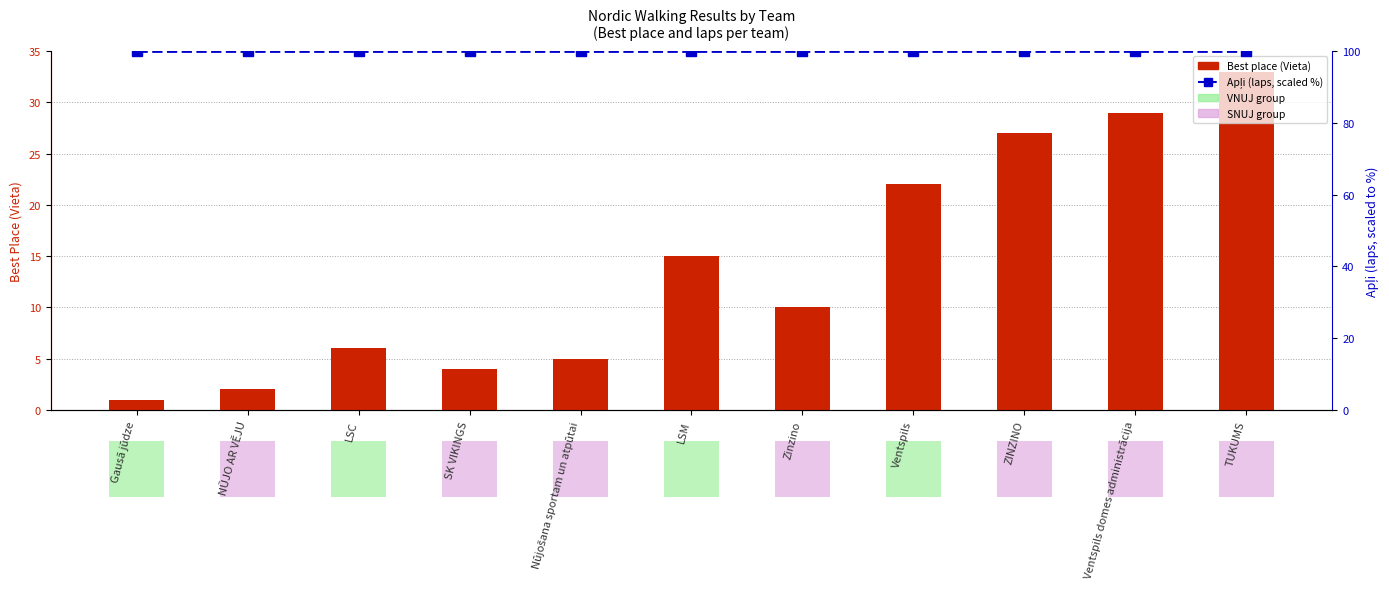

List the series in order of their peak value, highest first.

Apļi (laps, scaled %), Best place (Vieta)